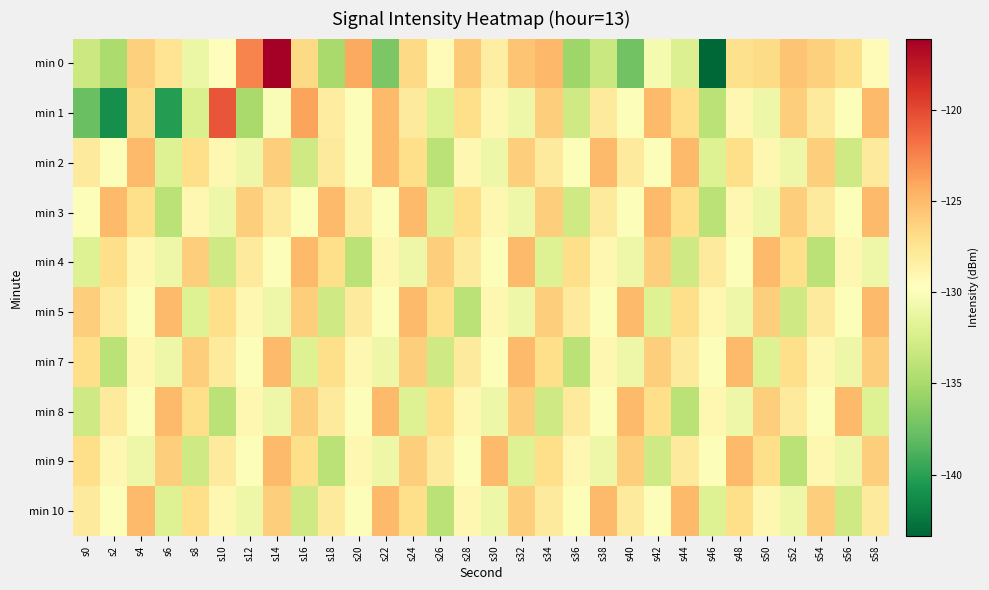

What is the greatest value displayed?

-116.1